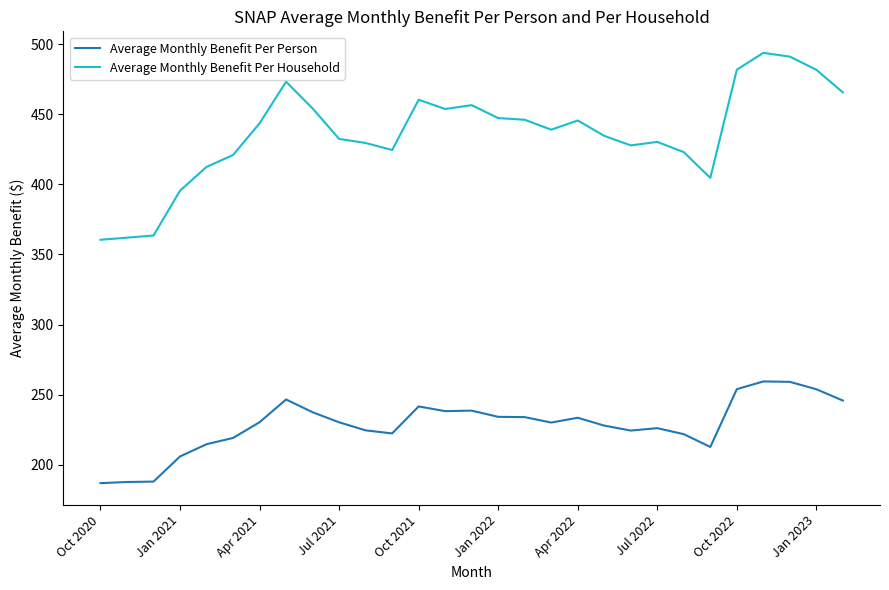

Which series has the widest spread of values?

Average Monthly Benefit Per Household